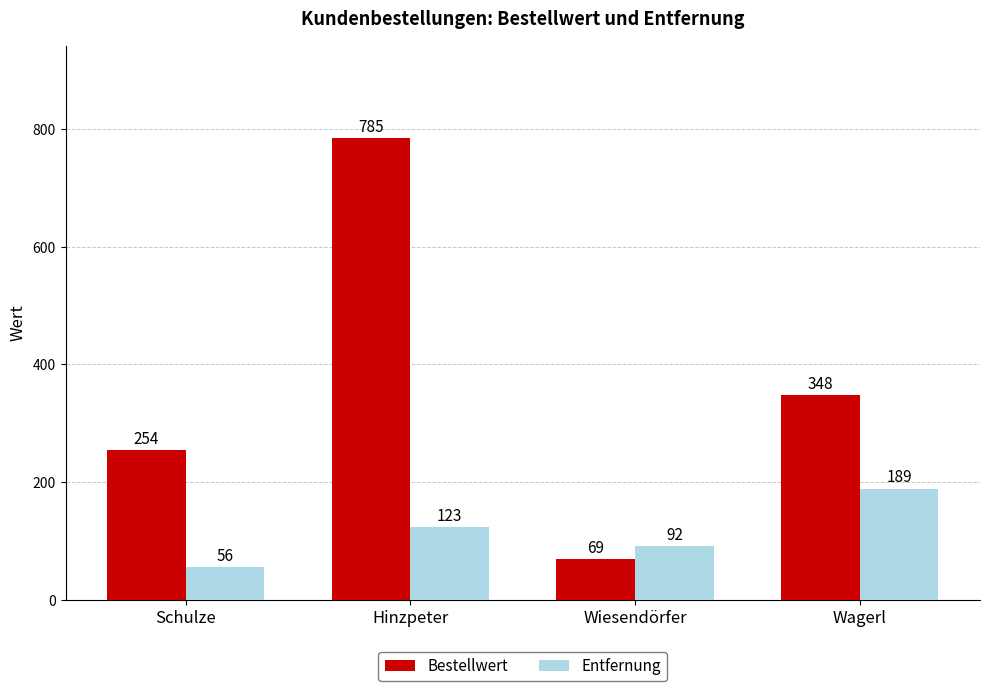

How many series are shown in this chart?

2